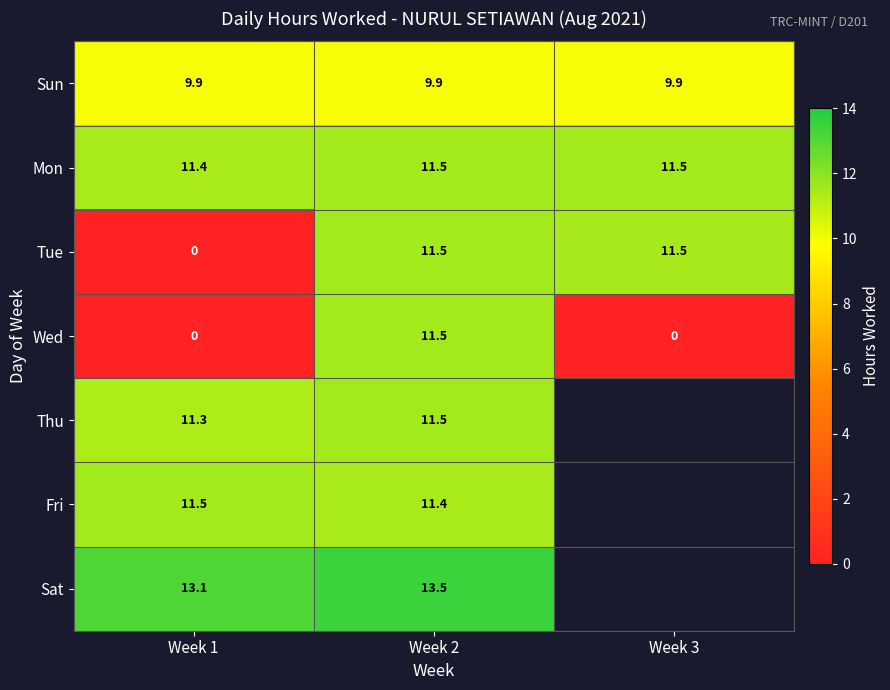

At how many categories does at least one series exceed 5?

3